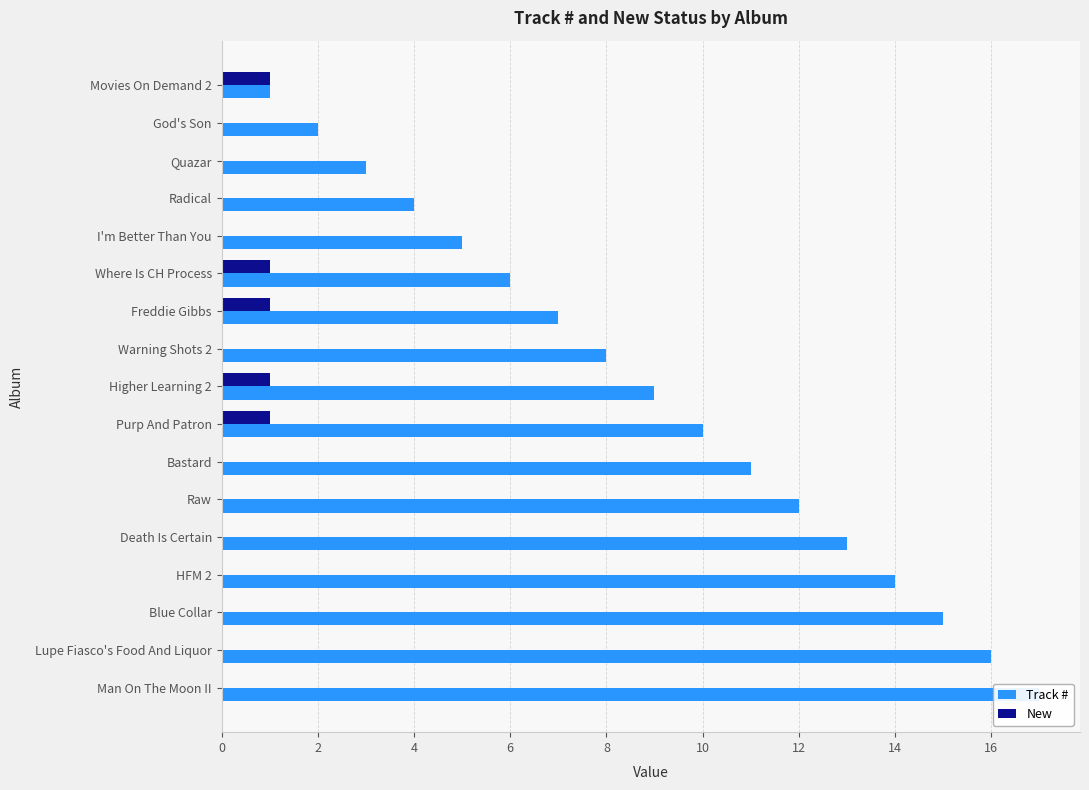

What is the difference between the Track # values at 4 and 11?

9